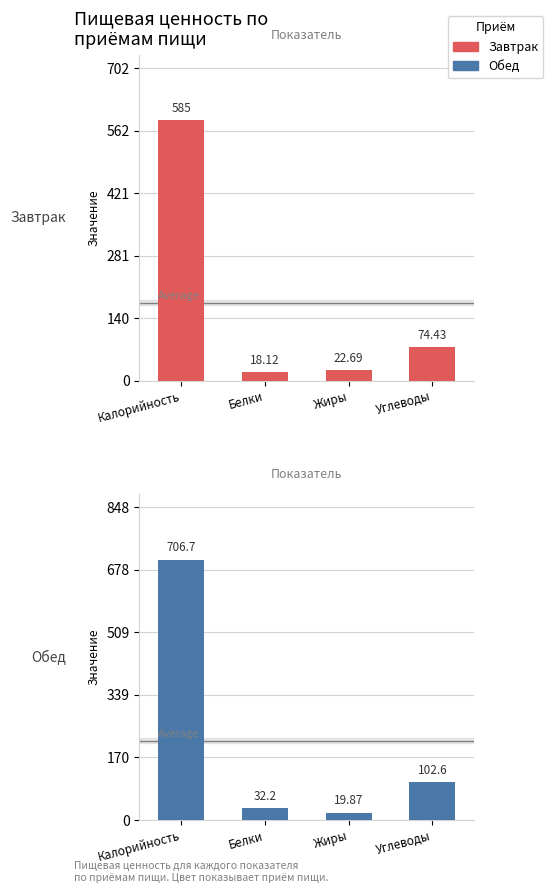

Reading right to left, transcribe all the data shown in this chart.

Завтрак: 74.4	22.7	18.1	585.0
Обед: 102.6	19.9	32.2	706.7